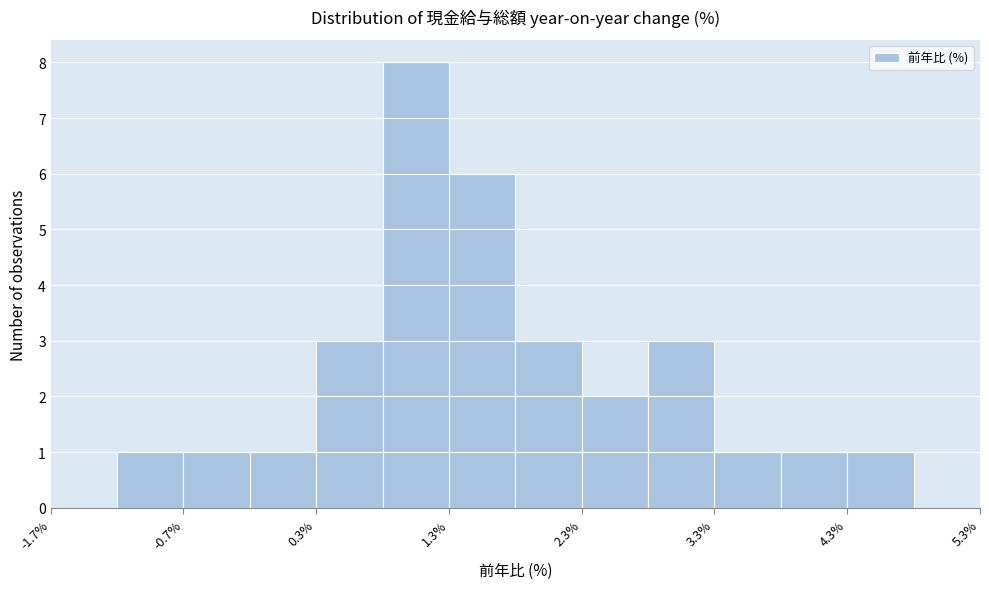

How tall is the bar that spans 3.8 to 4.3 on the x-axis? The values are not printed on the chart, so give them approximately, as read against the axis.

1